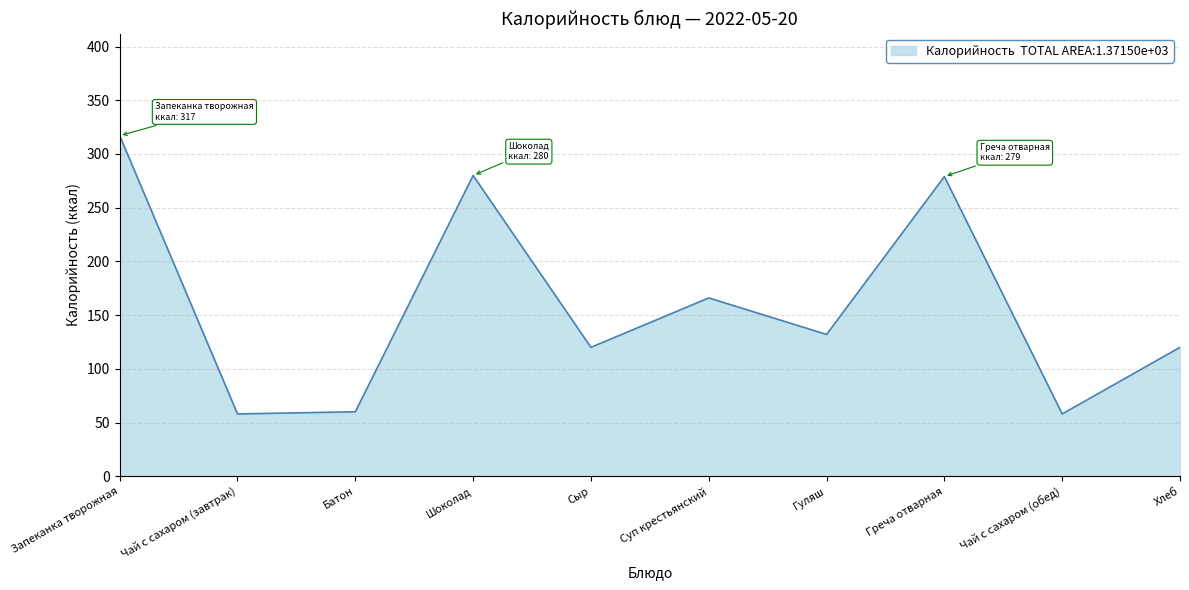

What is the greatest value displayed?

317